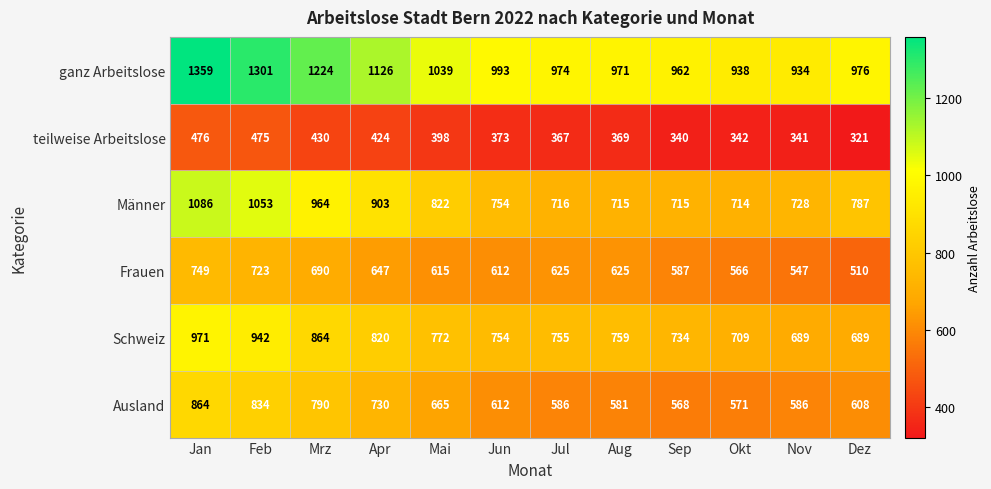

Which series has the largest total across all categories?

ganz Arbeitslose